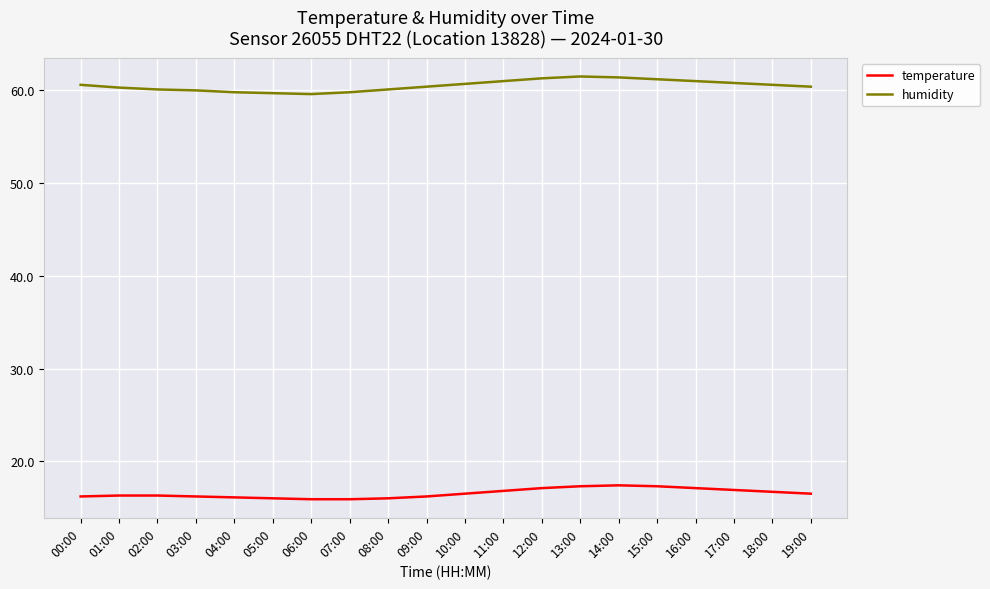

What is the difference between the highest and lowest values at 19:00?

43.9